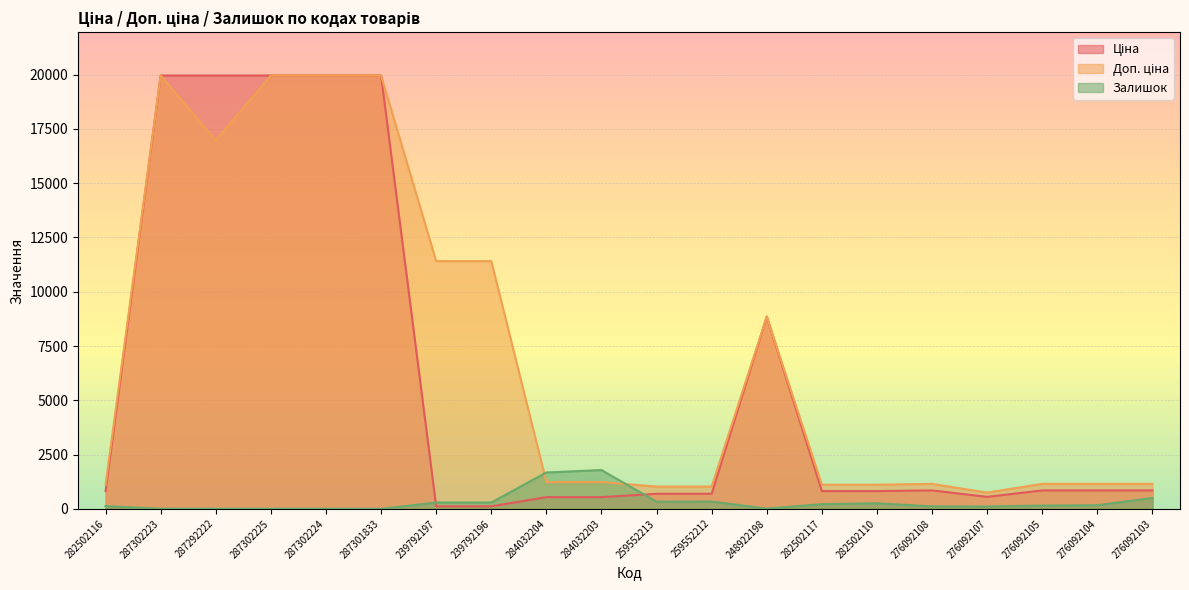

The Доп. ціна series shows 19964.2 at 287301833. True or false?

True